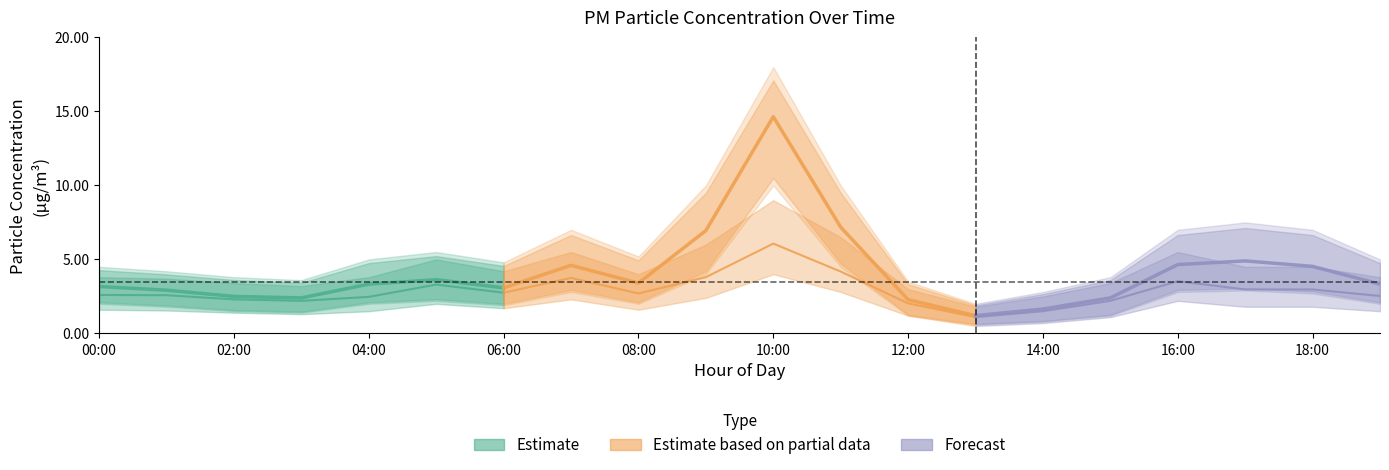

How many lines are shown in the chart?

6